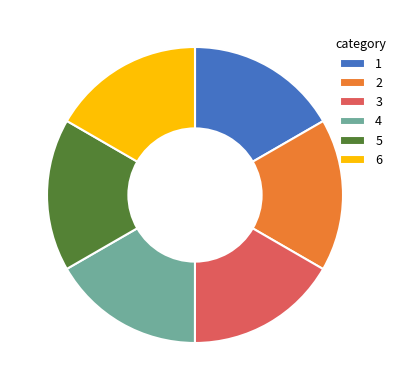

Is the sum of 1 and 6 greater than half?

No